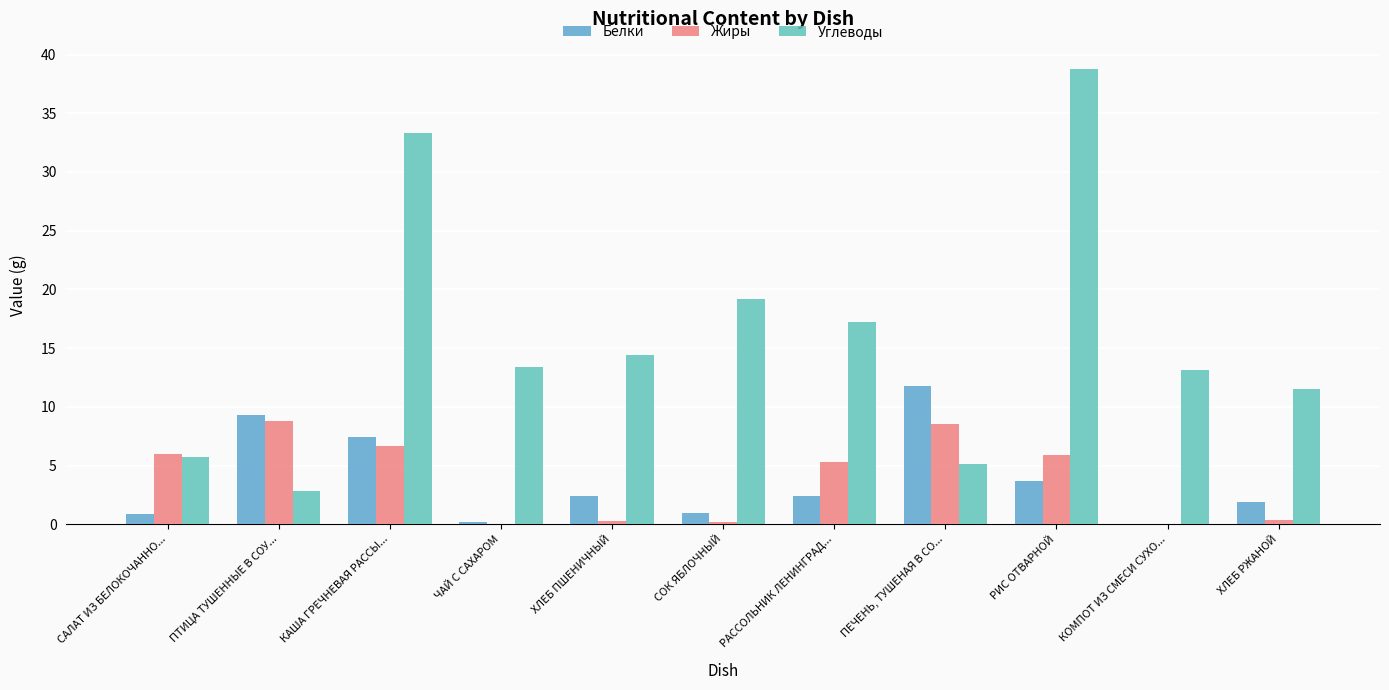

What are all the series names shown in the legend?

Белки, Жиры, Углеводы